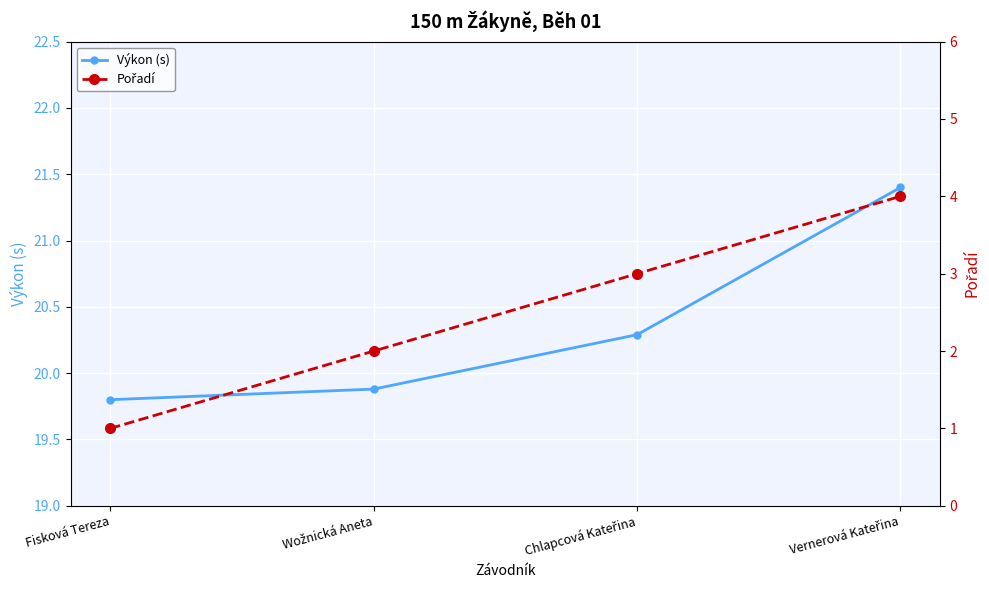

Which series has the largest total across all categories?

Výkon (s)